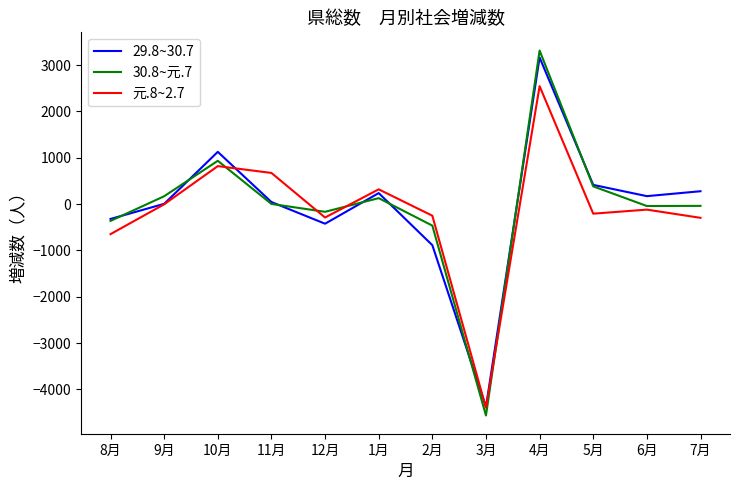

Which label corresponds to the smallest value in the chart?

3月